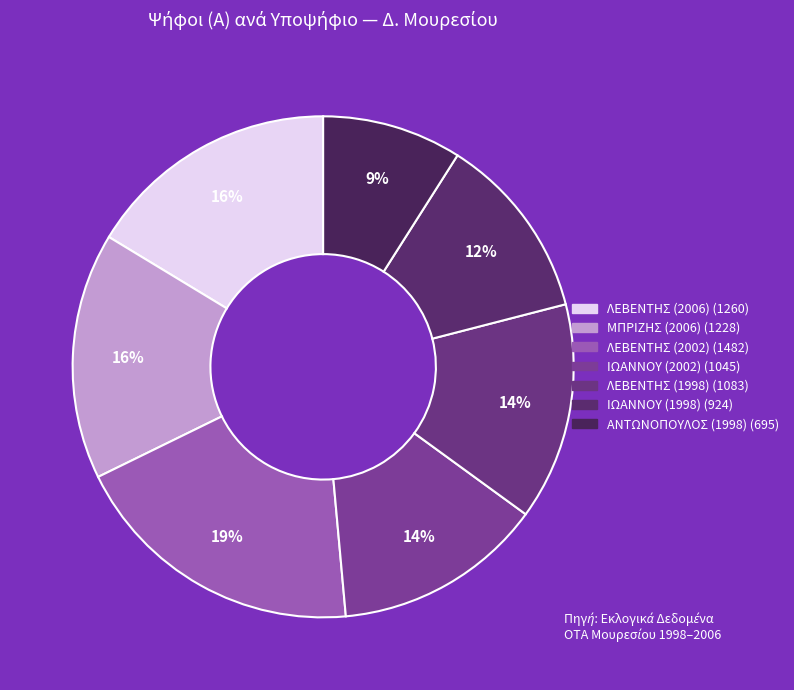

Which category has the biggest portion of the pie?

ΛΕΒΕΝΤΗΣ (2002)